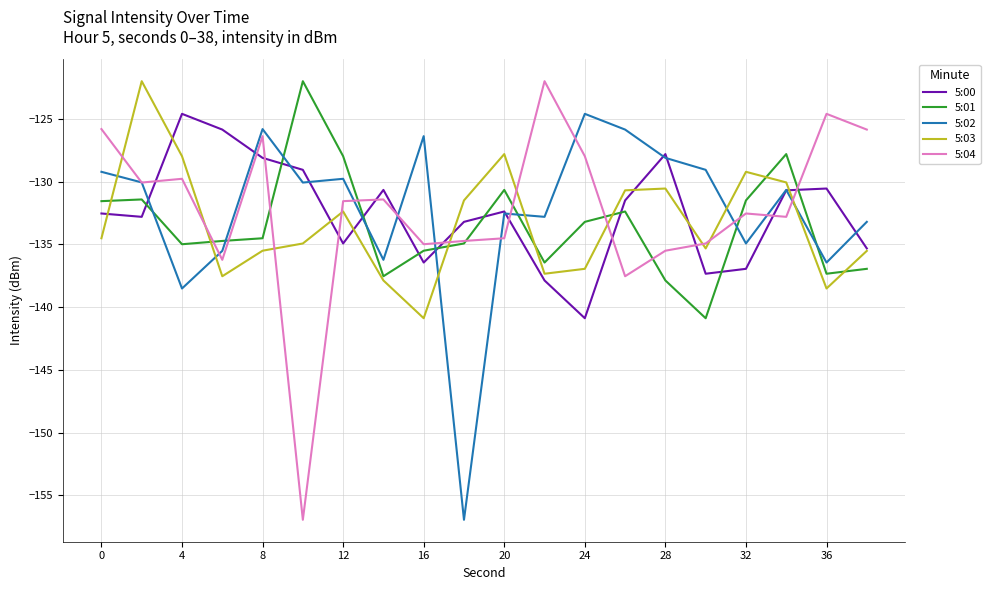

What is the greatest value displayed?

-122.0